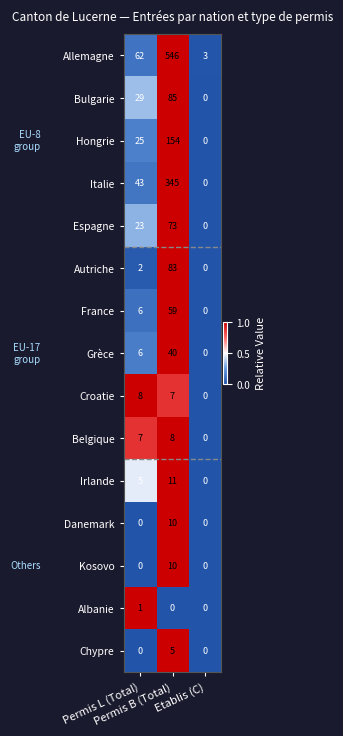

At which category is the sum across all series the highest?

Permis B (Total)